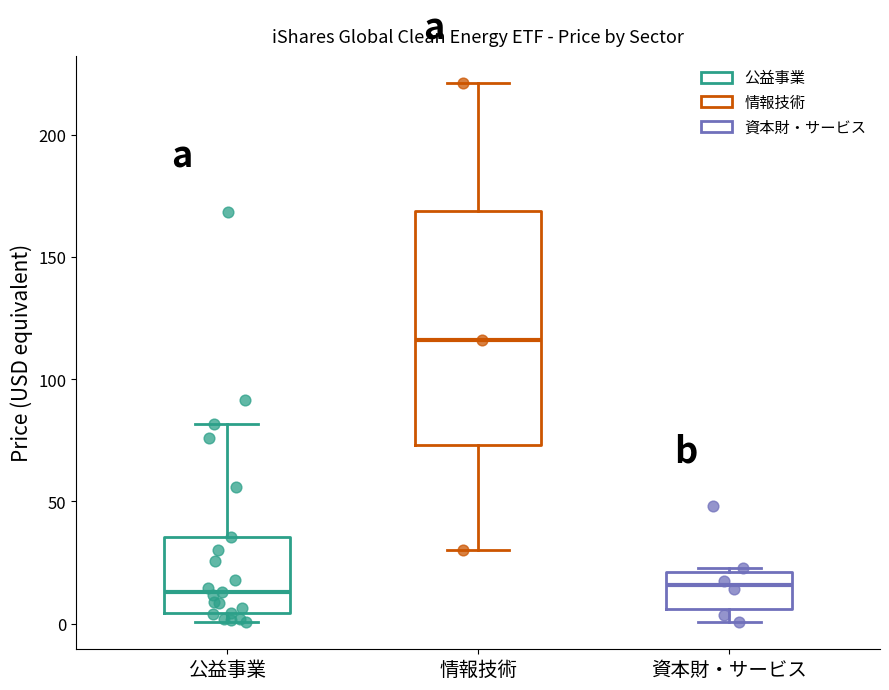

Reading left to right, transcribe this box plot: for each box, give where its median line is, the range the box spans, and where its two whiskers end, as read against the y-axis. The values are not printed on the chart, so give them approximately, as read against the axis.

公益事業: median 15, box 5 to 35, whiskers 0 to 80
情報技術: median 115, box 75 to 170, whiskers 30 to 220
資本財・サービス: median 15, box 5 to 20, whiskers 0 to 25